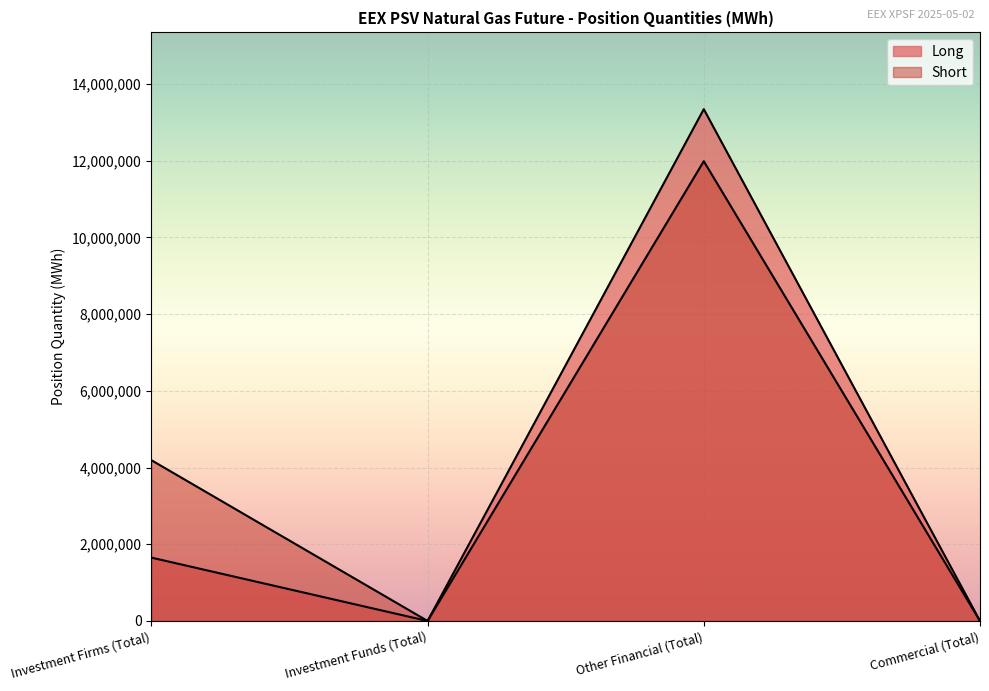

Is it true that Short equals 1986265 at Investment Firms (Total)?

False